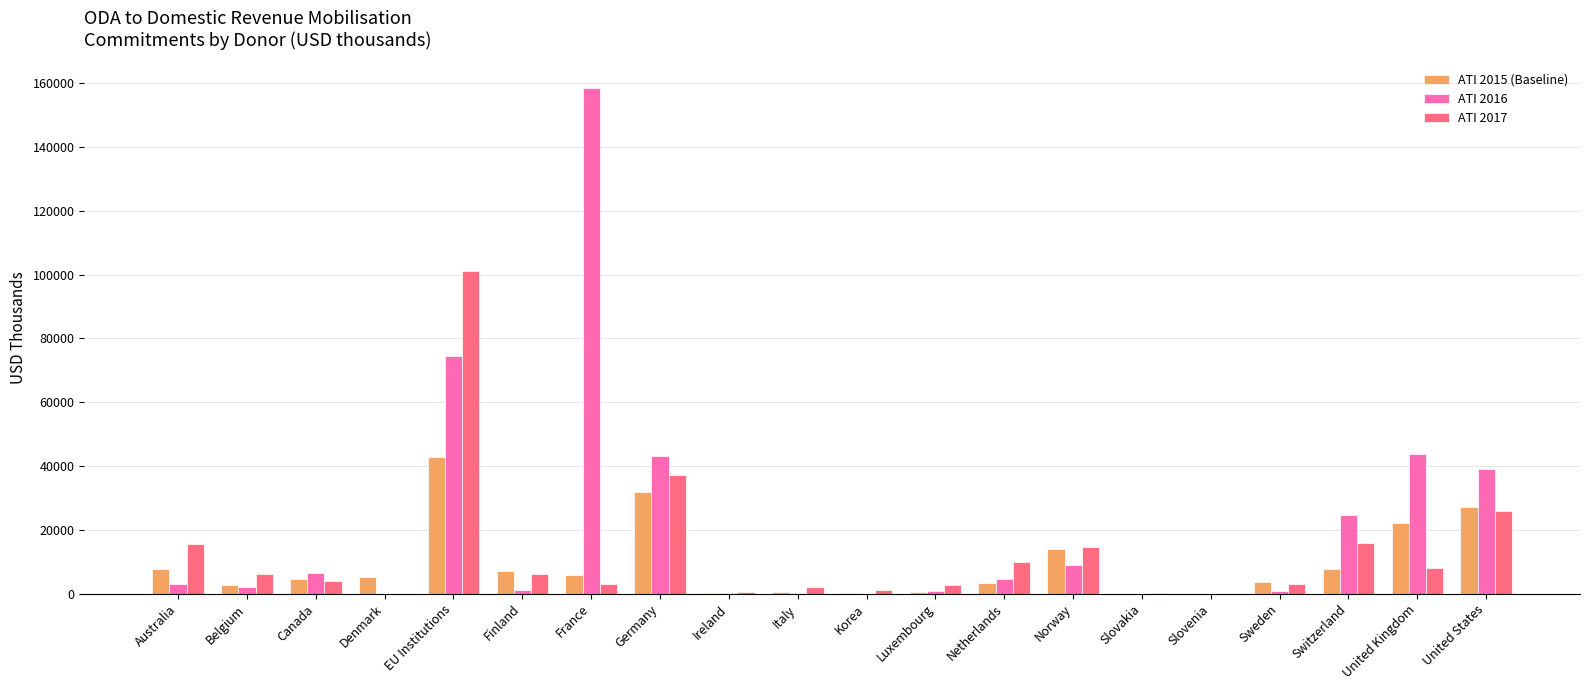

What is the highest value of the ATI 2017 series?

101083.5